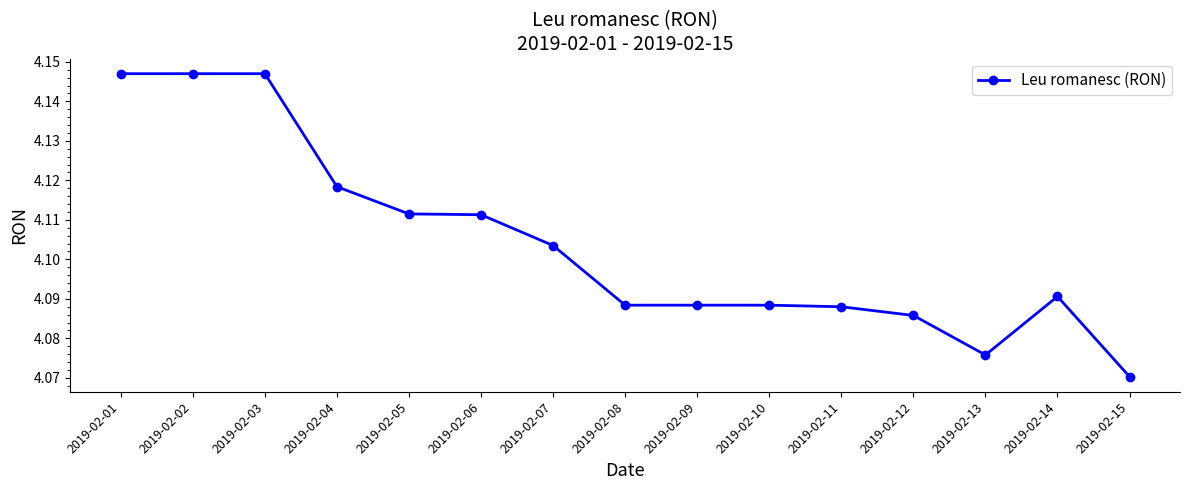

Is it true that the value at 2019-02-13 is 2.1?

False